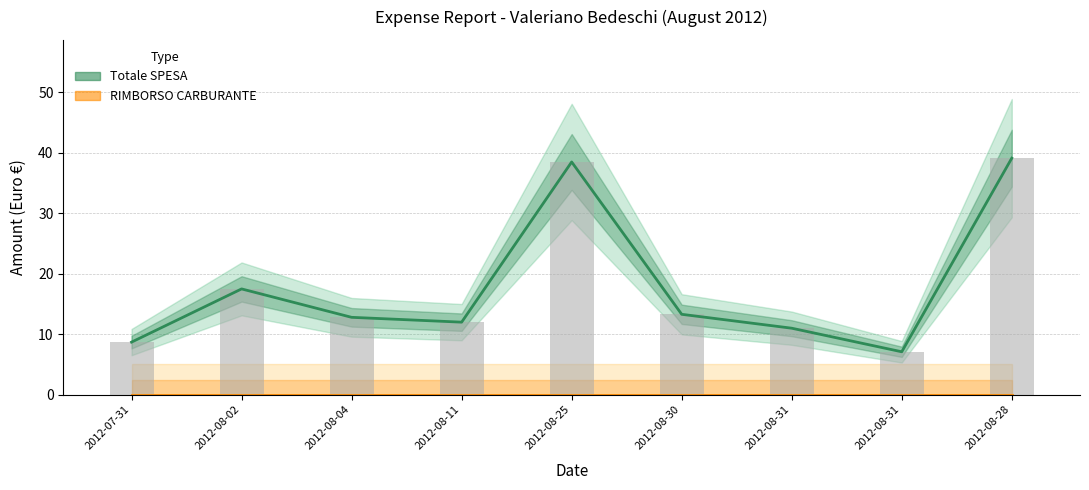

What is the label of the 8th bar from the left?

2012-08-31